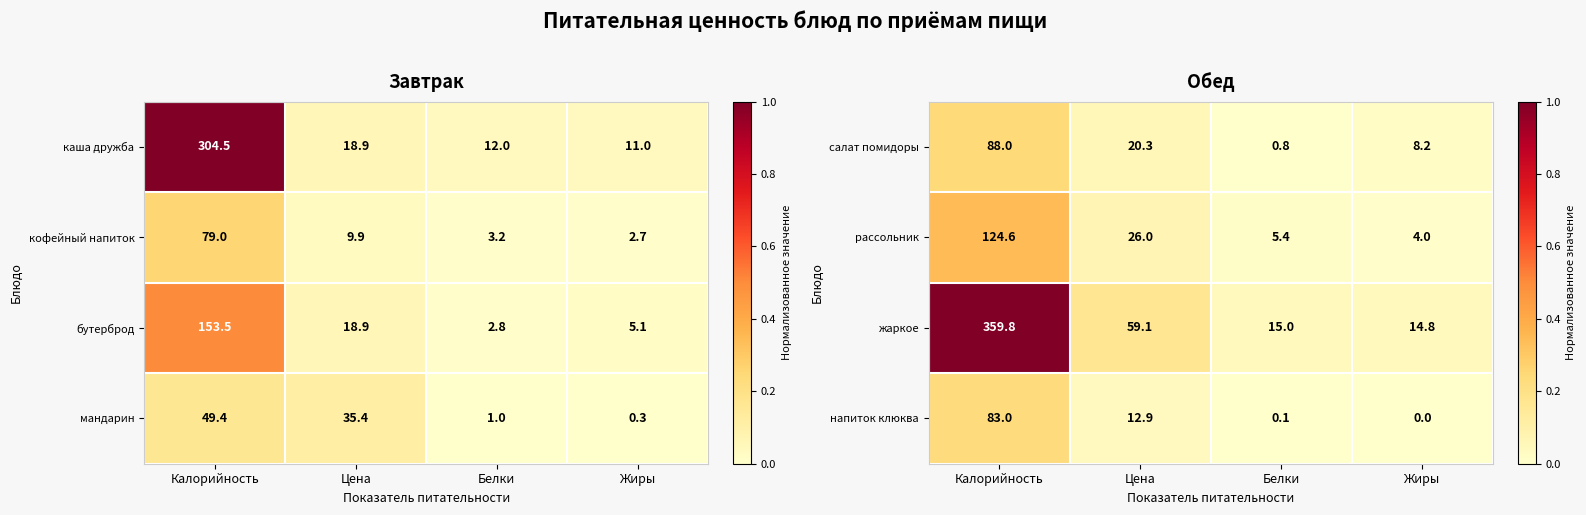

What value does the салат помидоры series have at Цена?

20.3